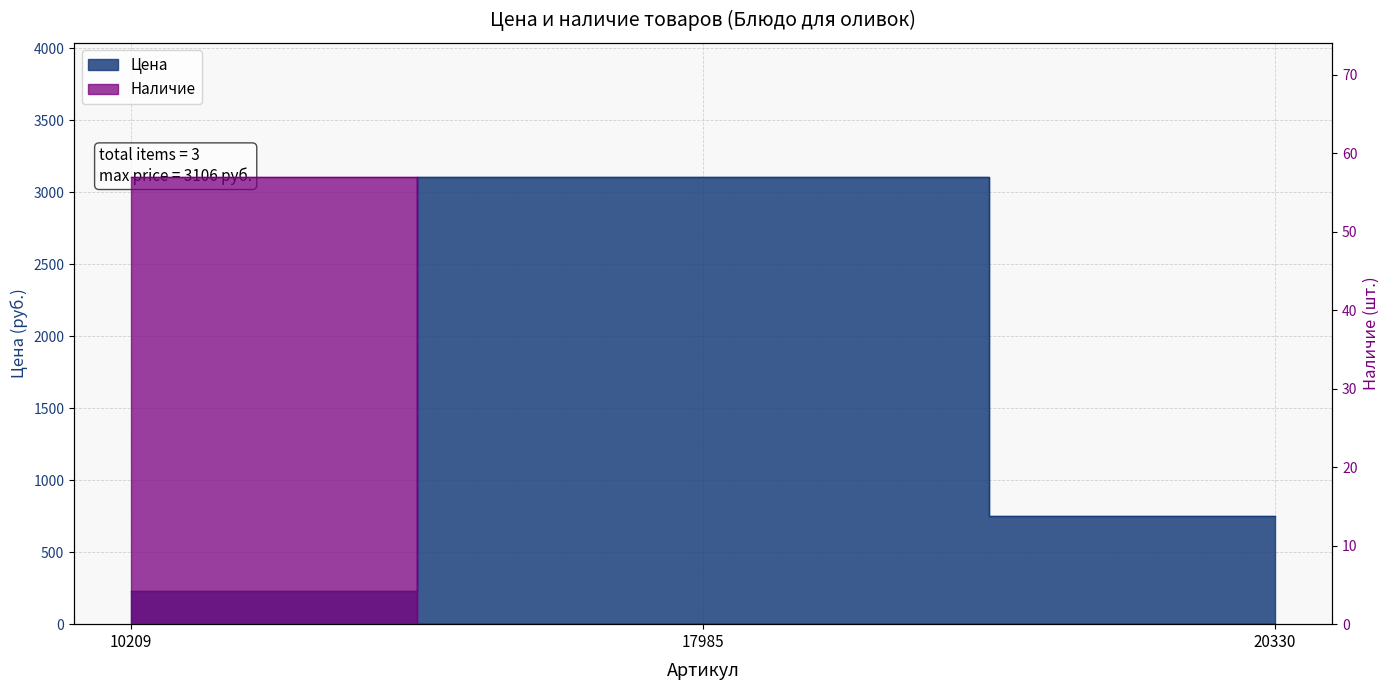

At how many categories does at least one series exceed 1242?

1